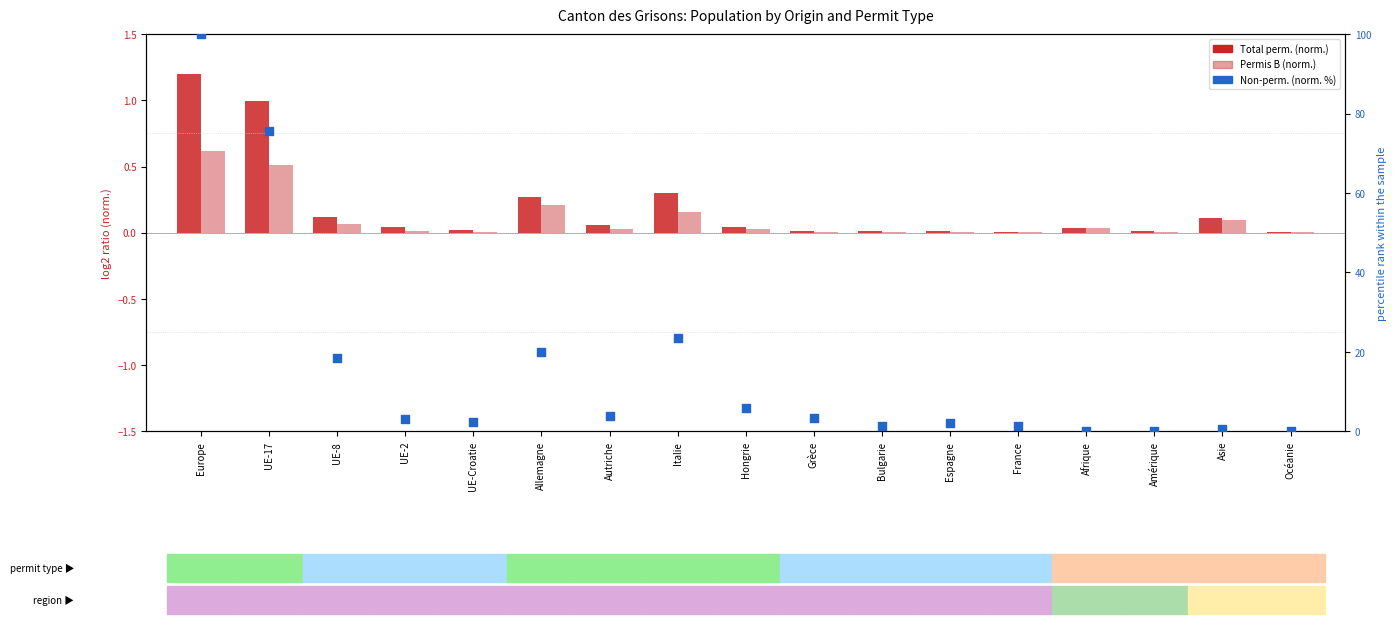

At which category is the sum across all series the highest?

Europe